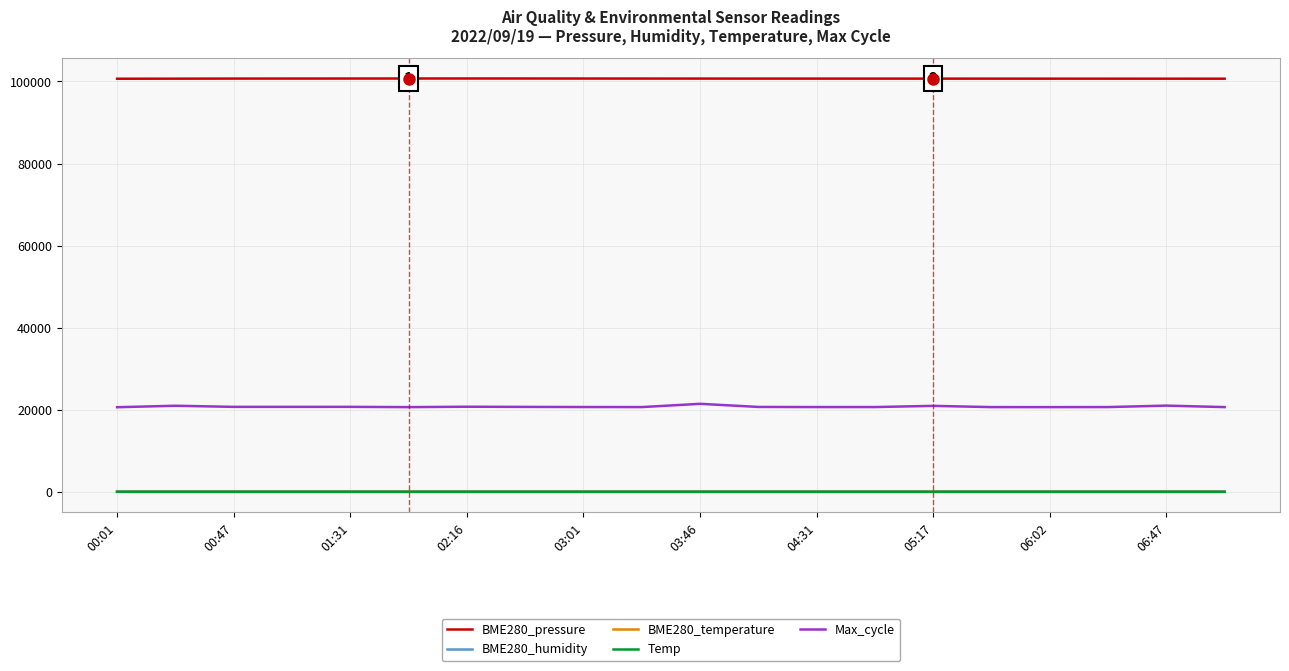

What is the greatest value displayed?

100715.7